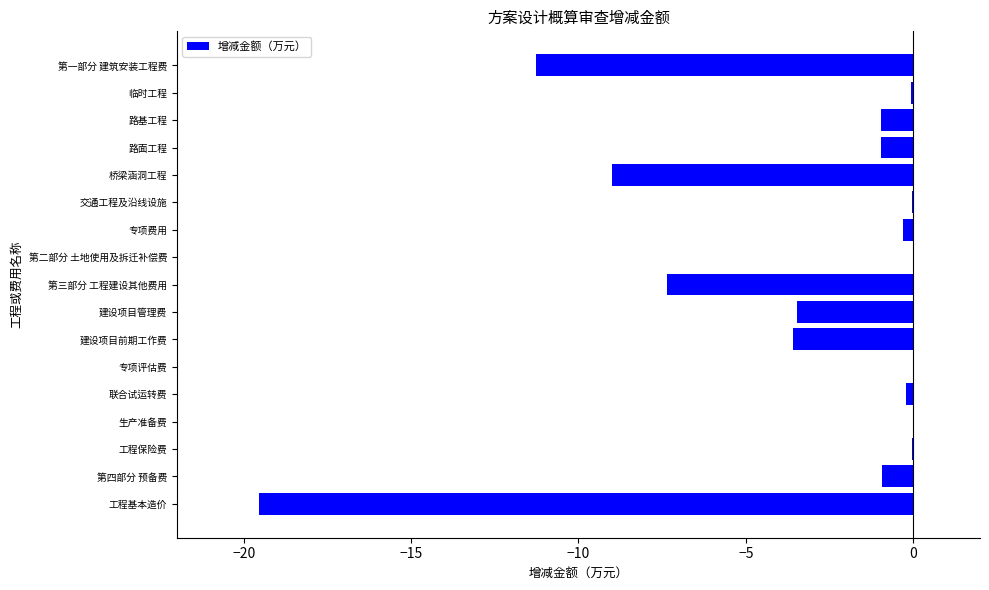

What is the sum of all values?

-57.7